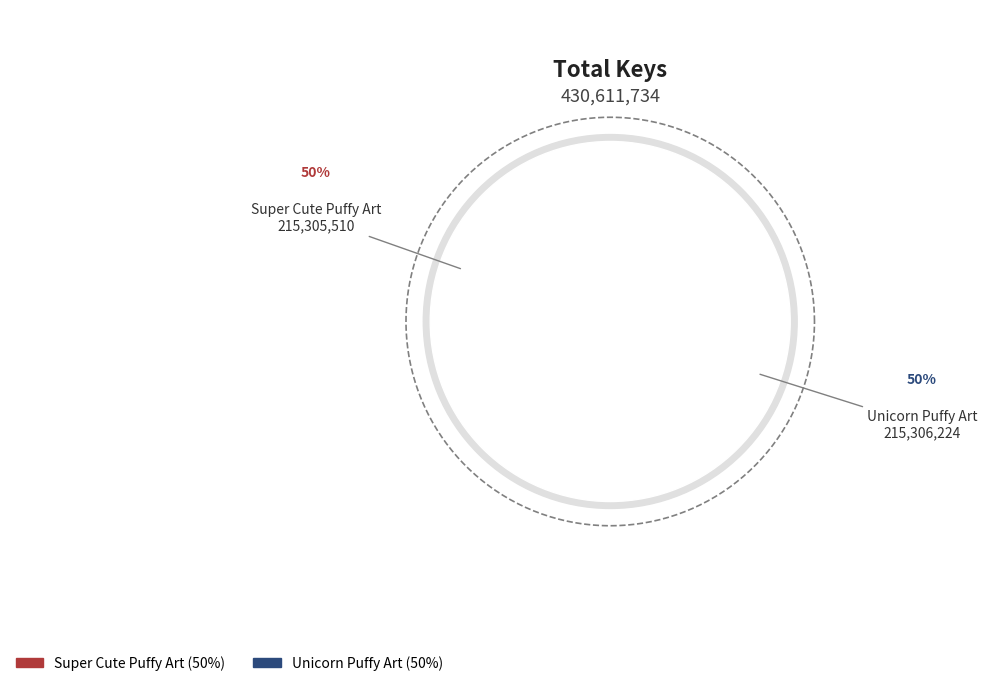

Which category has the smallest portion of the pie?

Super Cute Puffy Art